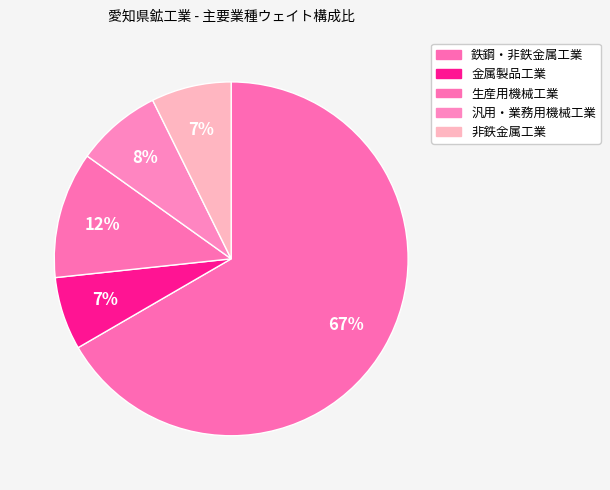

How many segments does this pie chart have?

5